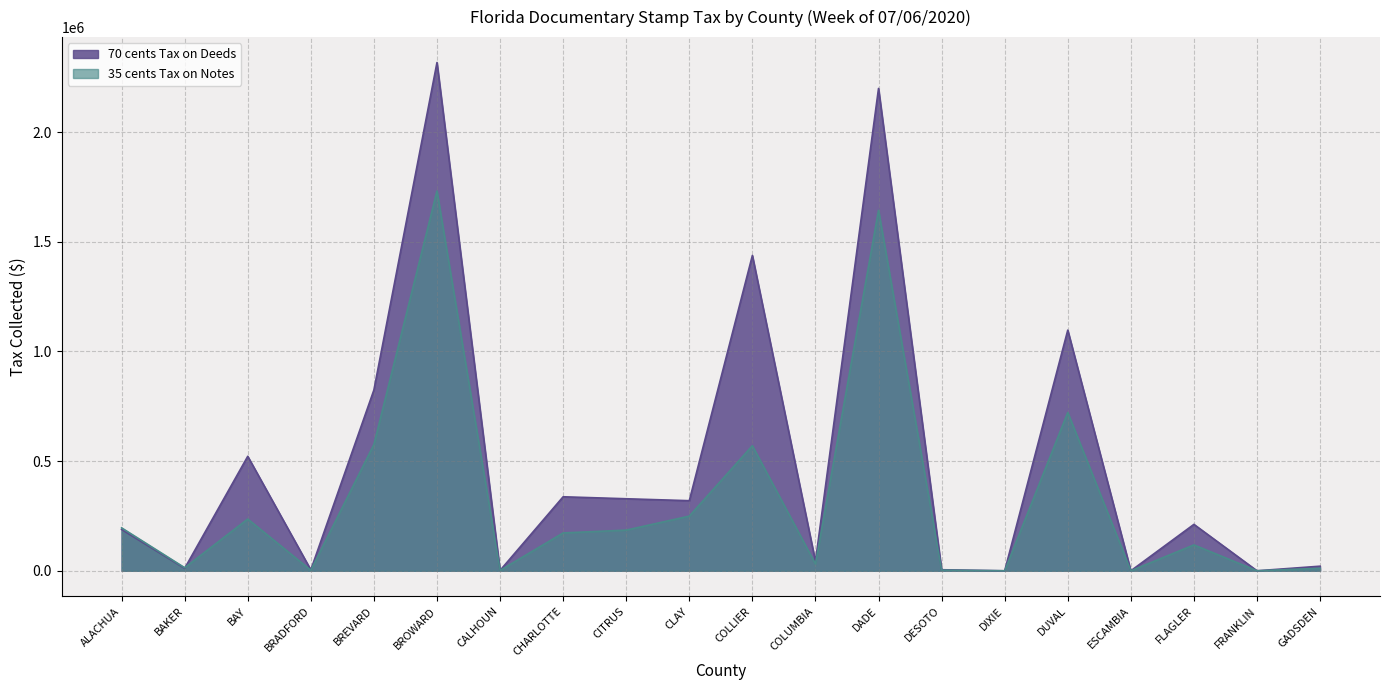

At BREVARD, list the series in order from smallest to largest.

35 cents Tax on Notes, 70 cents Tax on Deeds